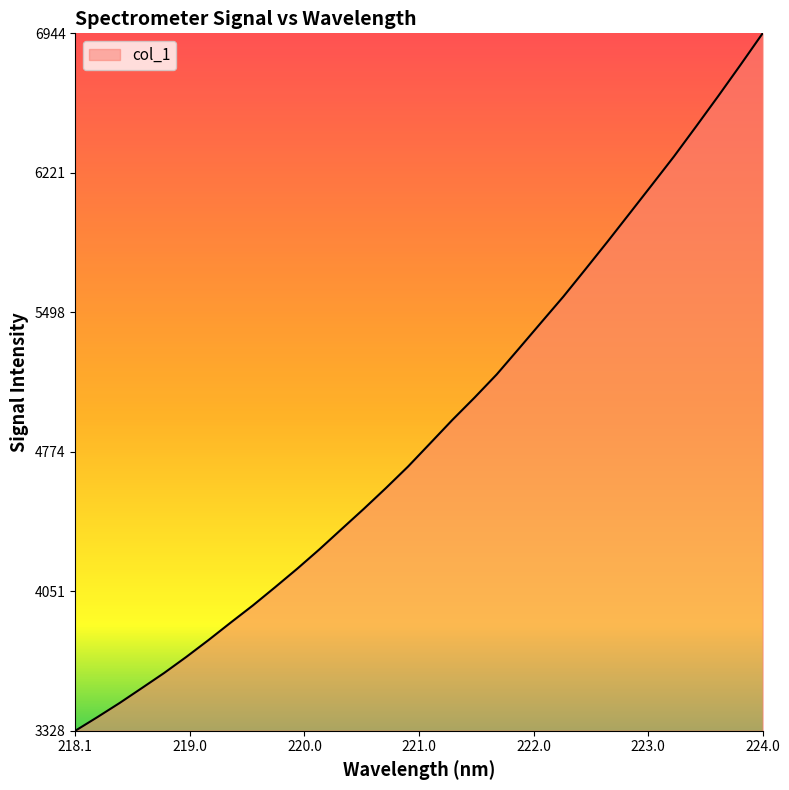

What is the minimum value shown in the chart?

3328.3